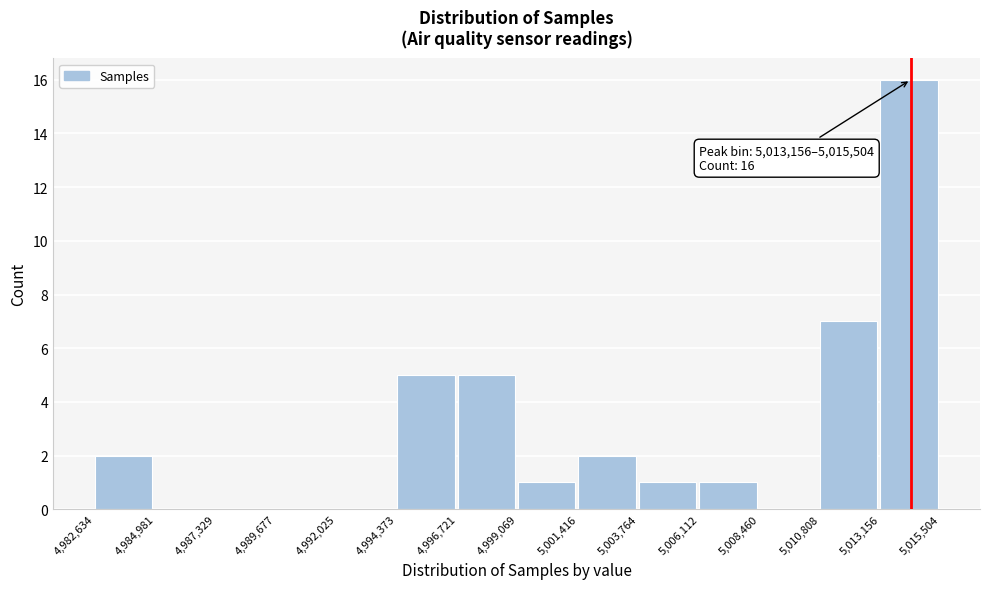

Which range on the x-axis has the tallest bar?

5,013,156 to 5,015,504